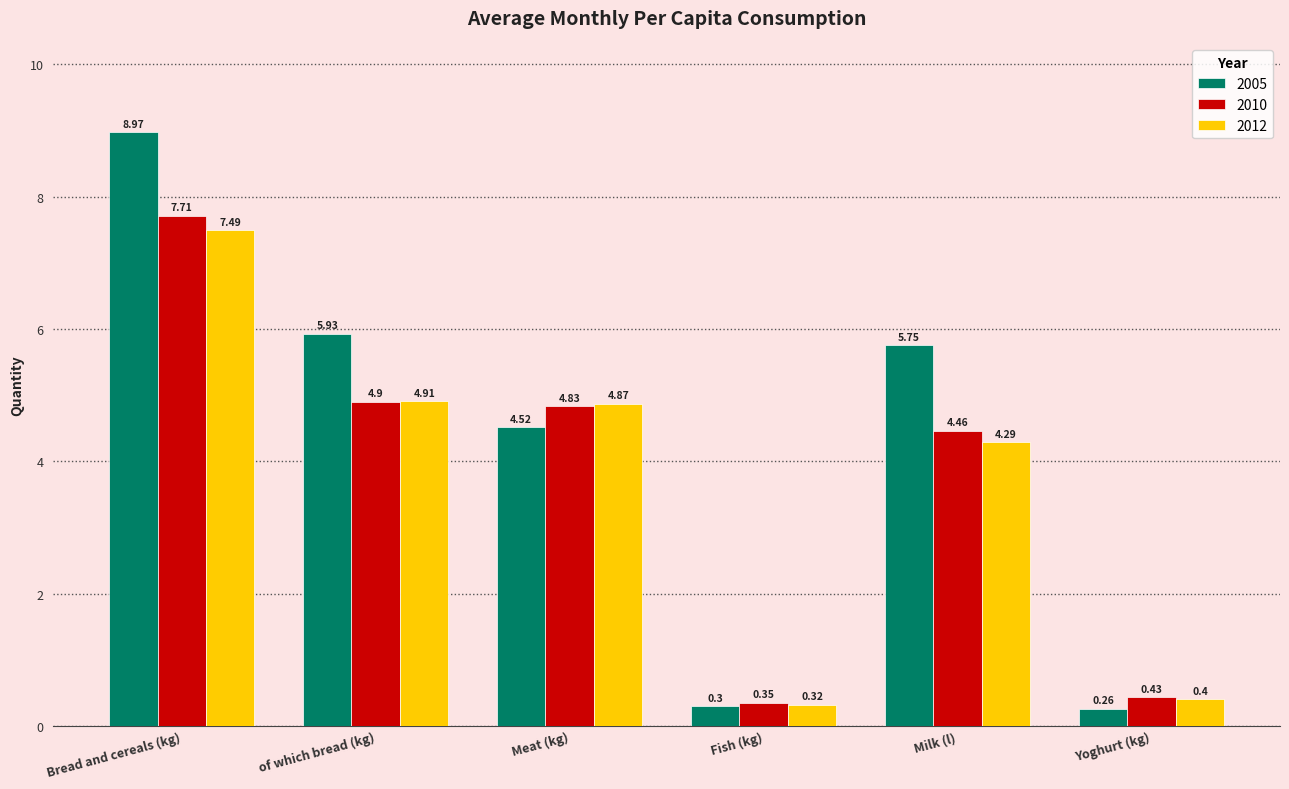

Is it true that 2005 equals 4.5 at Meat (kg)?

True